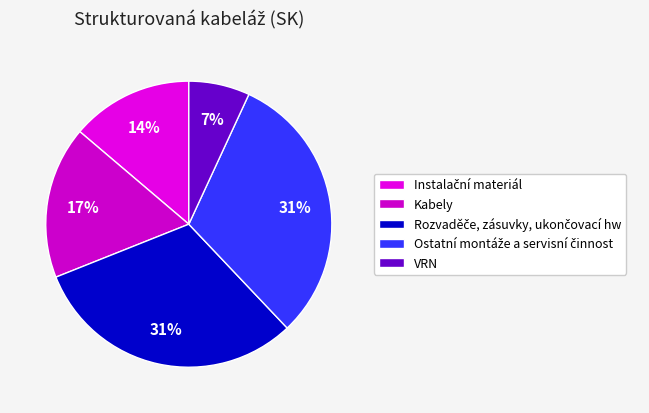

Which has a higher value, Kabely or VRN?

Kabely